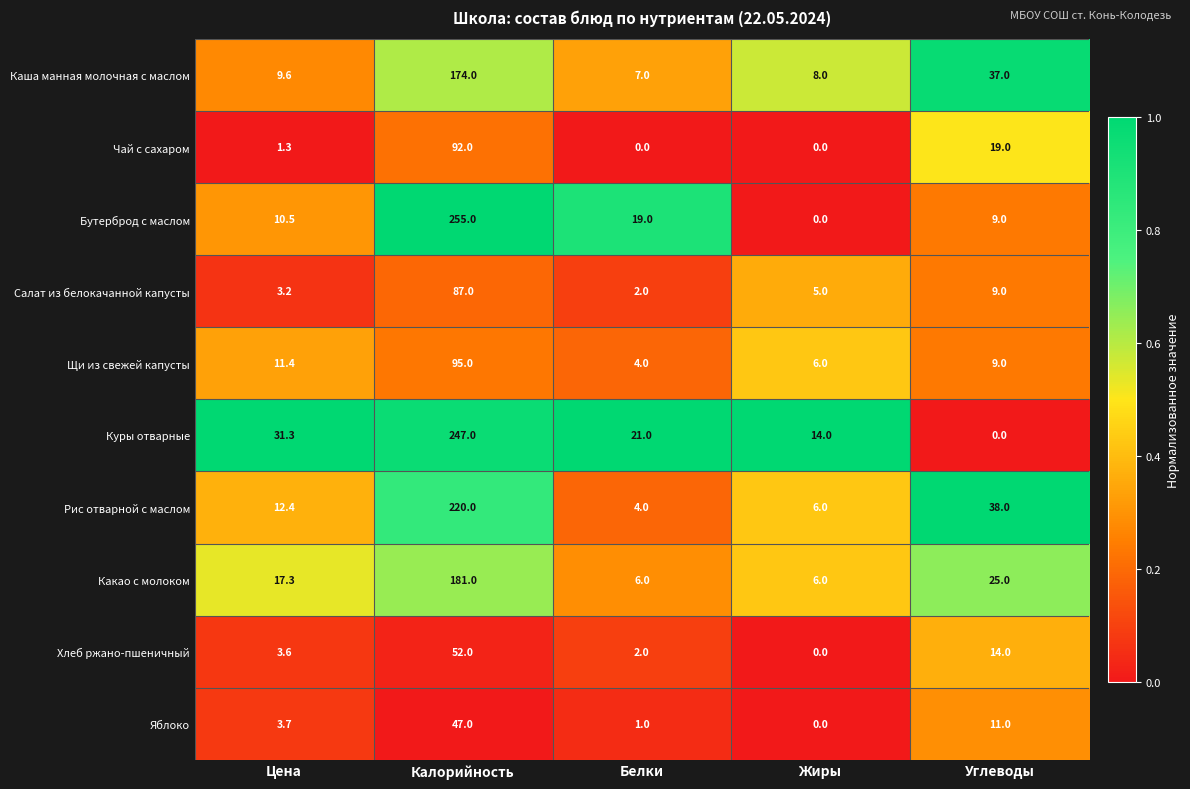

Is it true that Куры отварные equals 29.6 at Белки?

False